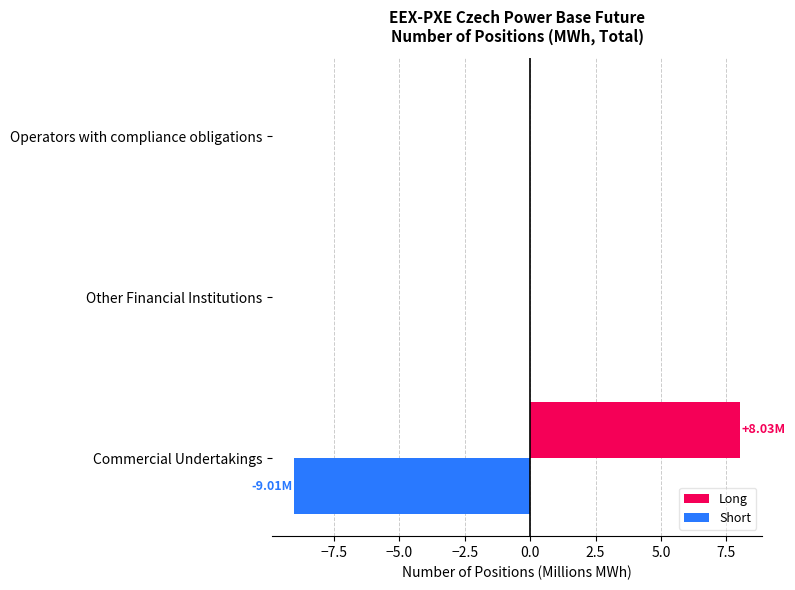

How many categories are shown in the chart?

3